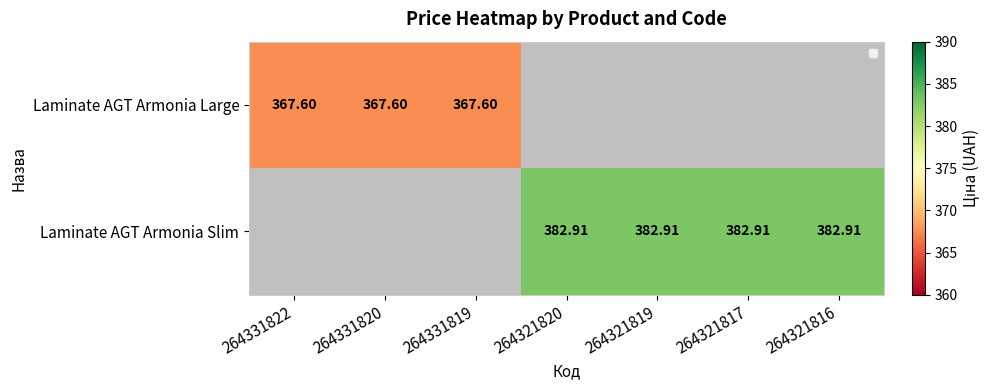

Which category has the lowest value across all series?

264331822